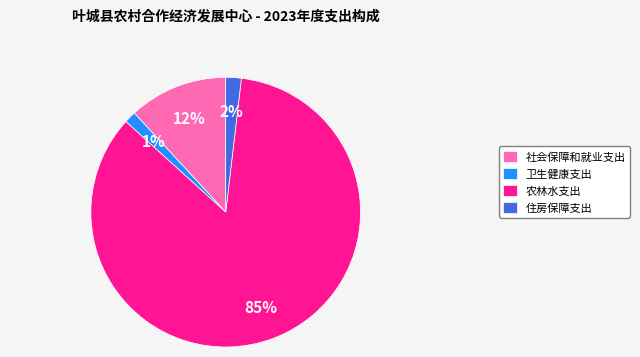

How many segments does this pie chart have?

4